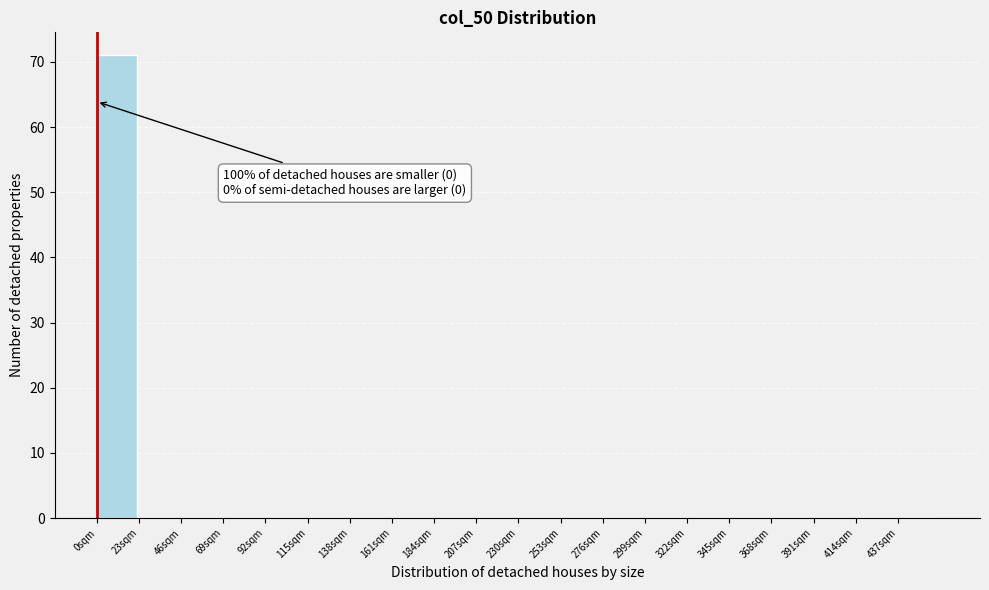

Reading left to right, transcribe all the data shown in this chart.

0sqm=71	23sqm=0	46sqm=0	69sqm=0	92sqm=0	115sqm=0	138sqm=0	161sqm=0	184sqm=0	207sqm=0	230sqm=0	253sqm=0	276sqm=0	299sqm=0	322sqm=0	345sqm=0	368sqm=0	391sqm=0	414sqm=0	437sqm=0